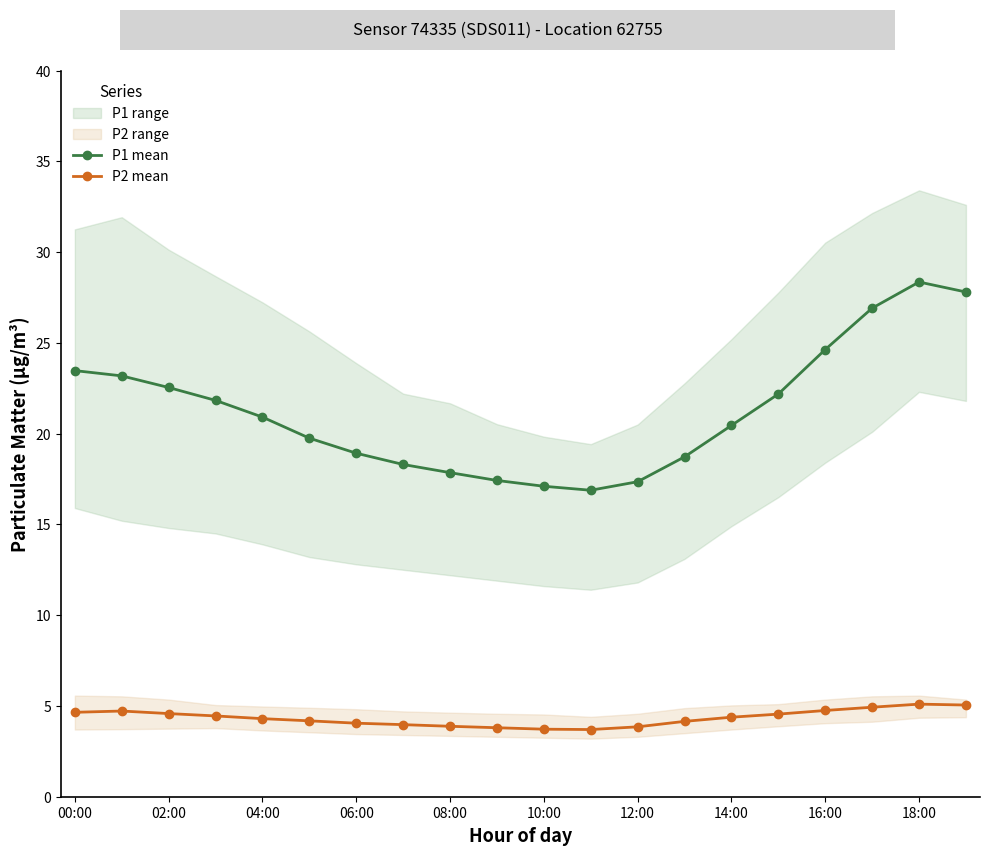

What is the total value across all series at 19?

32.9